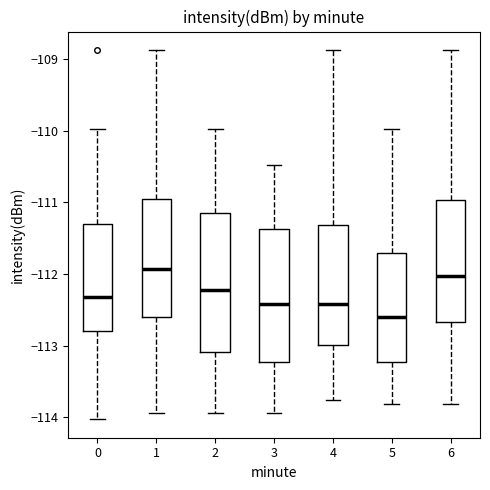

Reading left to right, read every box against the y-axis: the position of its median line, the range the box covers, and the ends of its whiskers. The values are not printed on the chart, so give them approximately, as read against the axis.

0: median -112.3, box -112.8 to -111.3, whiskers -114.0 to -110.0
1: median -111.9, box -112.6 to -111.0, whiskers -113.9 to -108.9
2: median -112.2, box -113.1 to -111.1, whiskers -113.9 to -110.0
3: median -112.4, box -113.2 to -111.4, whiskers -113.9 to -110.5
4: median -112.4, box -113.0 to -111.3, whiskers -113.8 to -108.9
5: median -112.6, box -113.2 to -111.7, whiskers -113.8 to -110.0
6: median -112.0, box -112.7 to -111.0, whiskers -113.8 to -108.9